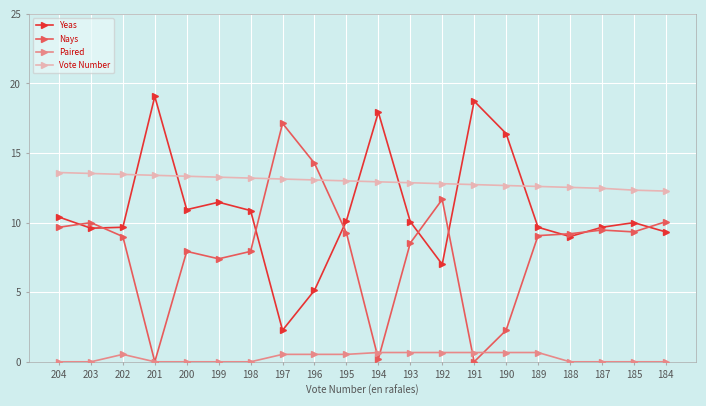

What is the lowest value of the Vote Number series?

12.3